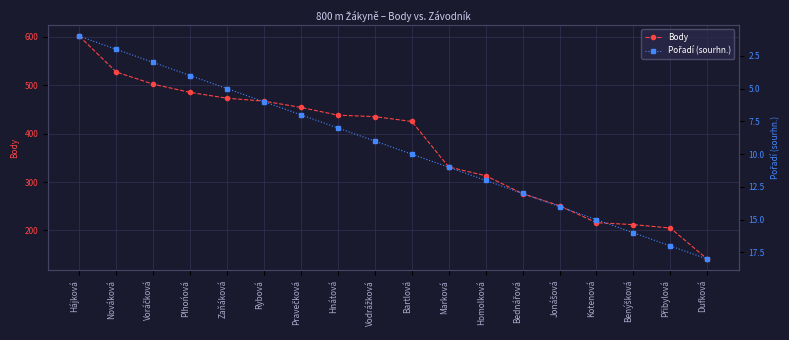

At which label does Body first exceed 435?

Hájková